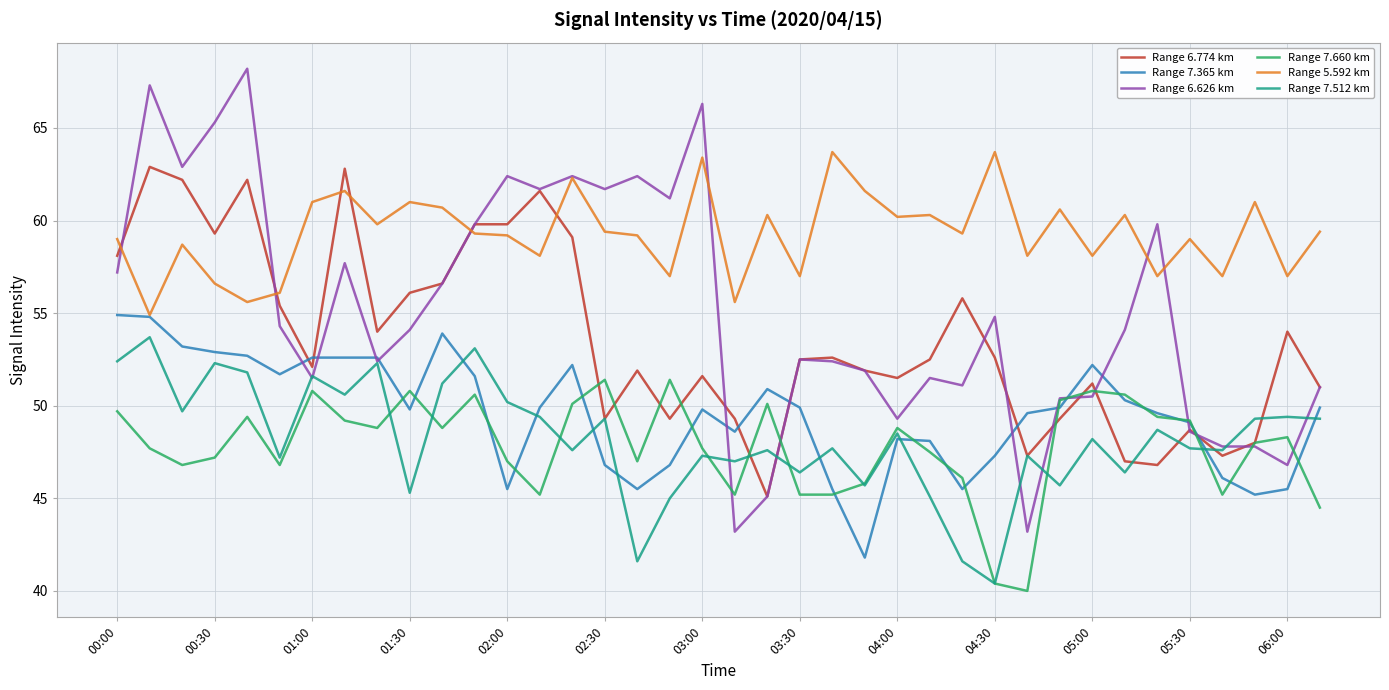

Which series has the largest total across all categories?

Range 5.592 km